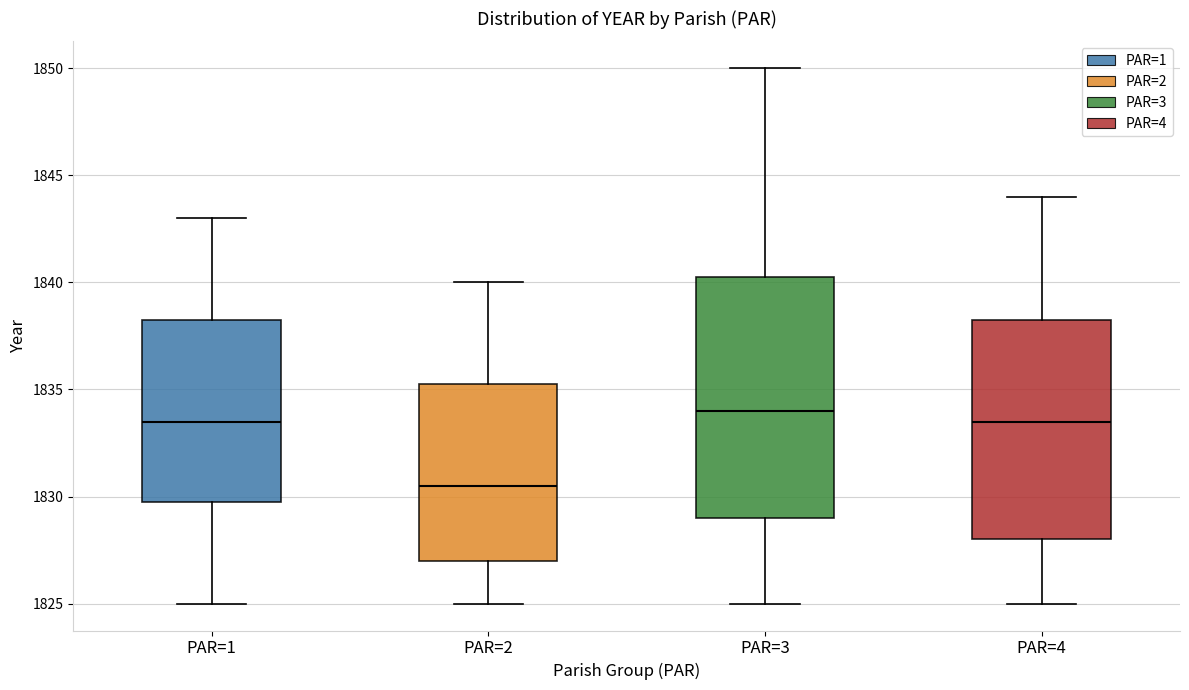

Comparing the boxes themselves (not the whiskers), which one is the tallest?

PAR=3